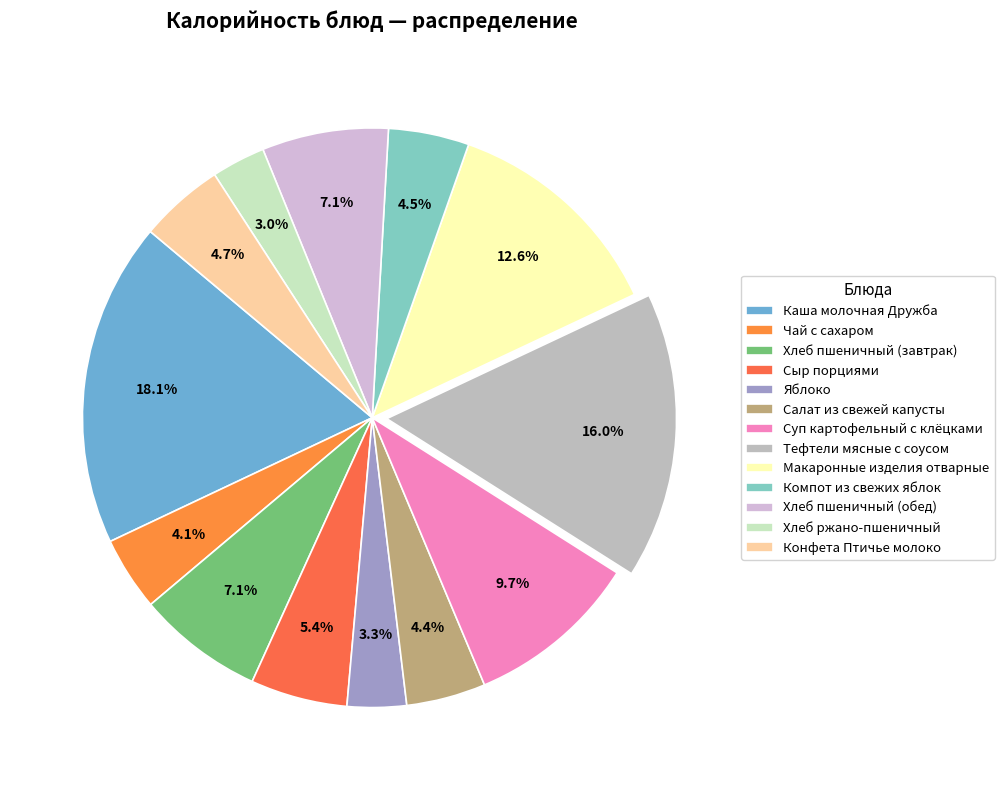

Which category has the biggest portion of the pie?

Каша молочная Дружба